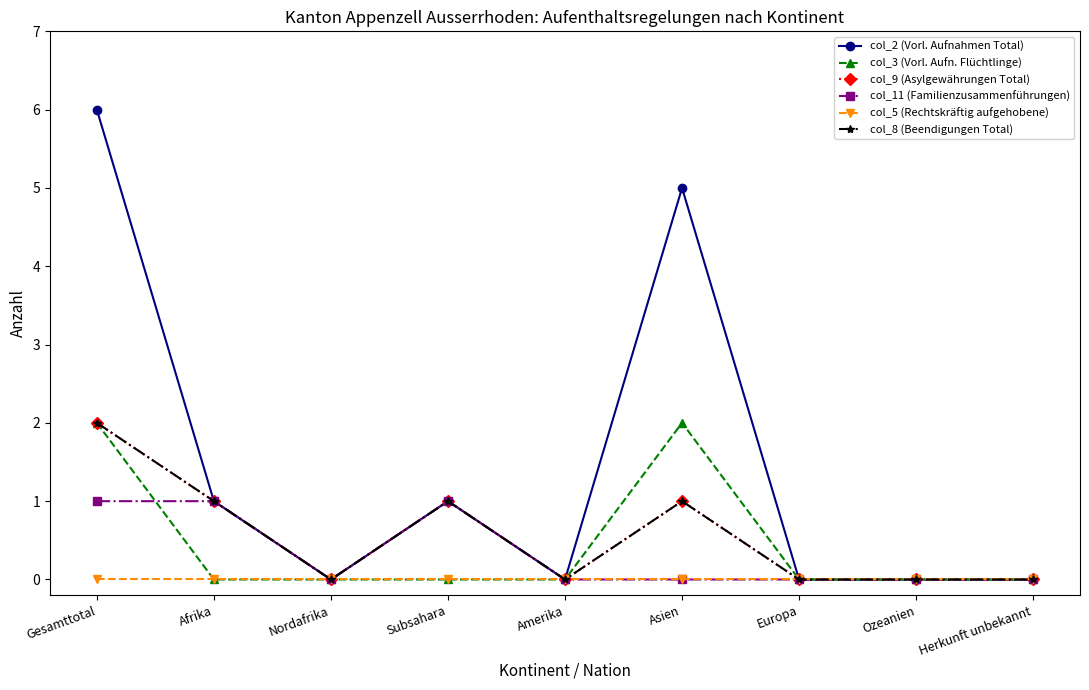

Does the chart have visible grid lines?

No